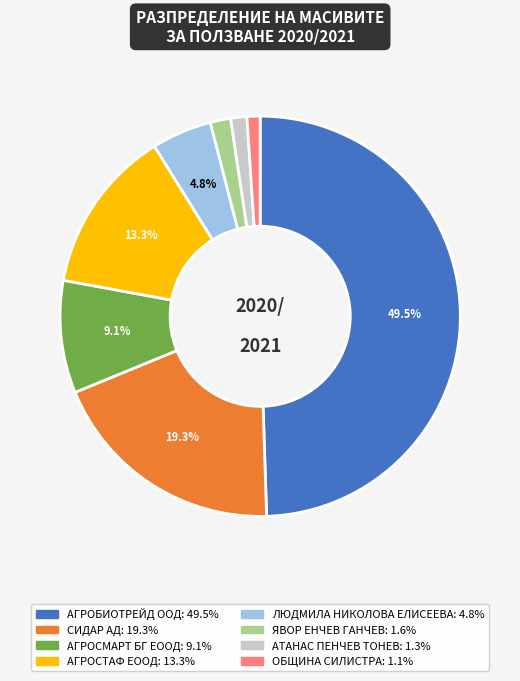

Does ОБЩИНА СИЛИСТРА represent more than half of the total?

No